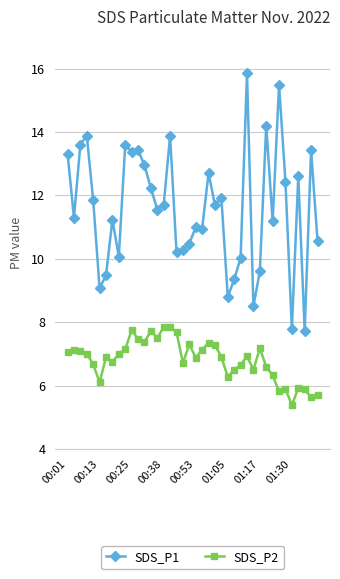

True or false: SDS_P1 has more than 0 interior local peaks.

True